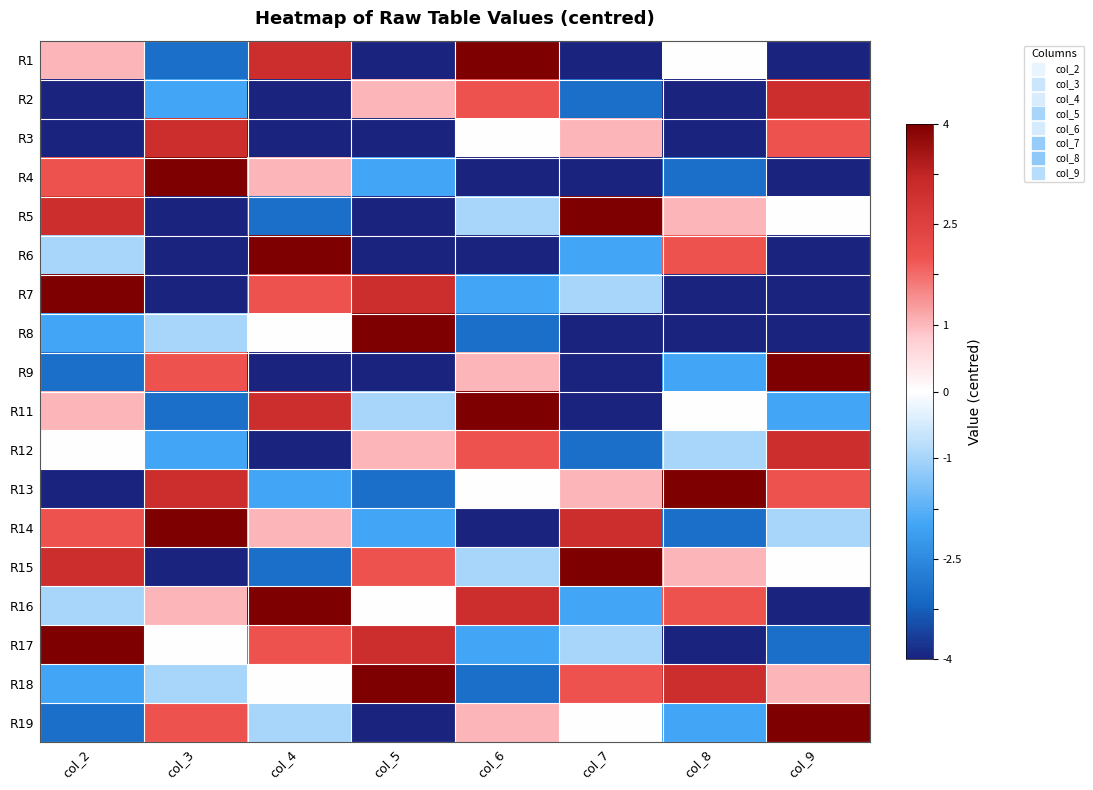

What is the smallest value displayed?

-5